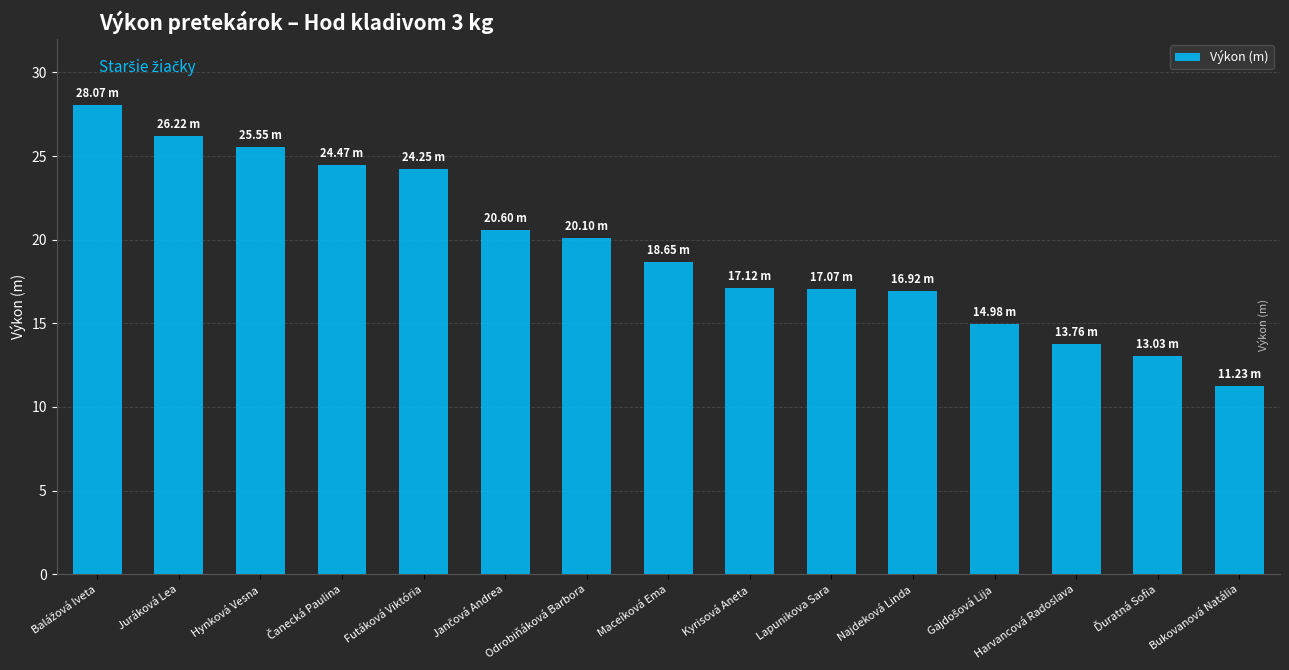

The chart shows a value of 6.0 at Bukovanová Natália. True or false?

False